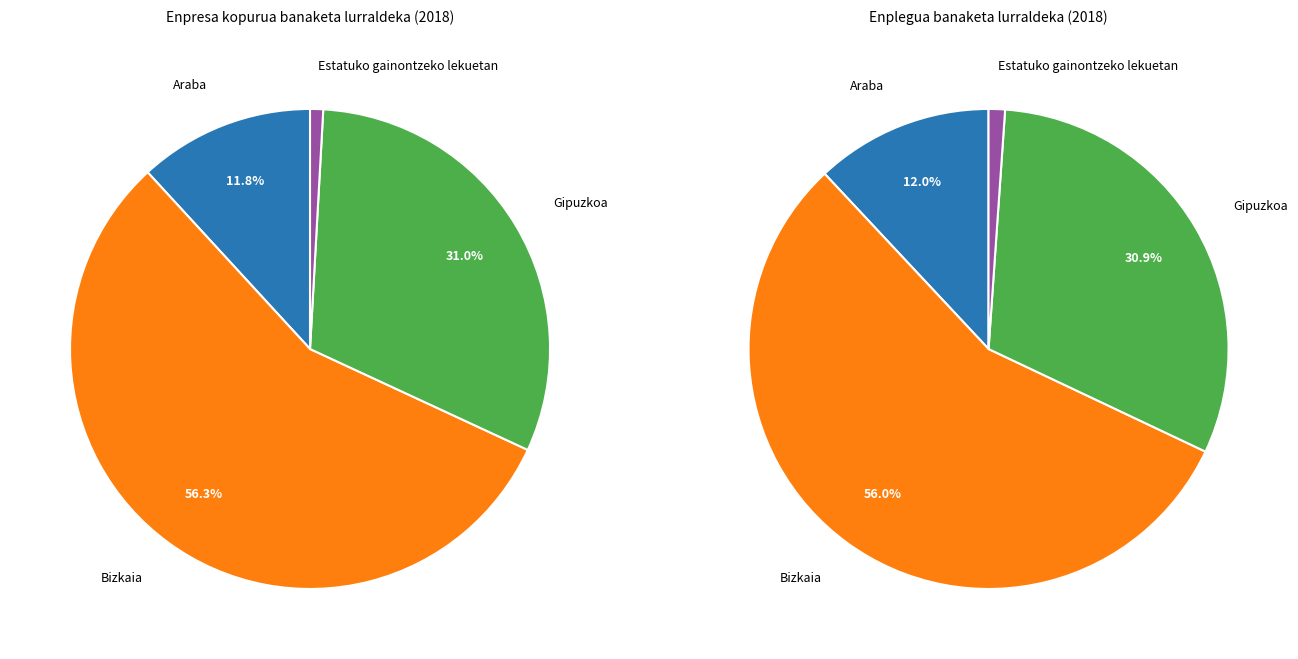

What is the largest slice in the pie chart?

Bizkaia